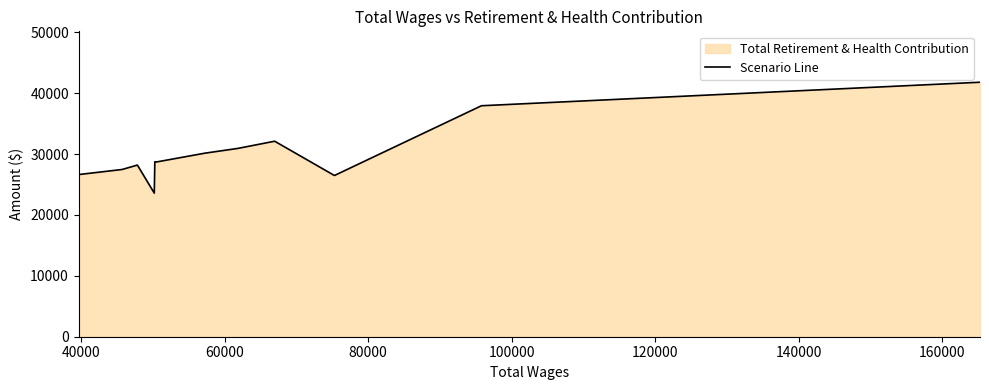

What is the maximum value shown in the chart?

41793